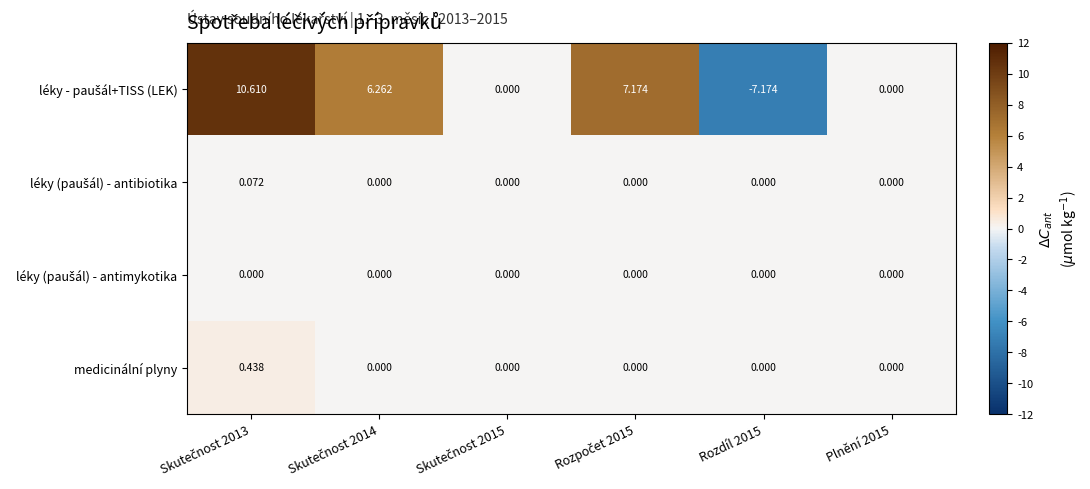

List the series in order of their peak value, highest first.

léky - paušál+TISS (LEK), medicinální plyny, léky (paušál) - antibiotika, léky (paušál) - antimykotika